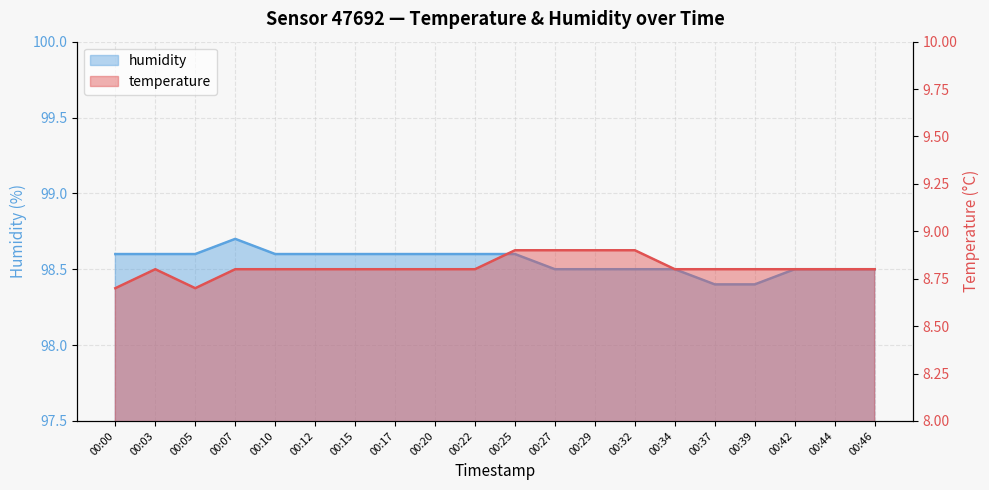

At which category does humidity reach its first local peak?

00:07